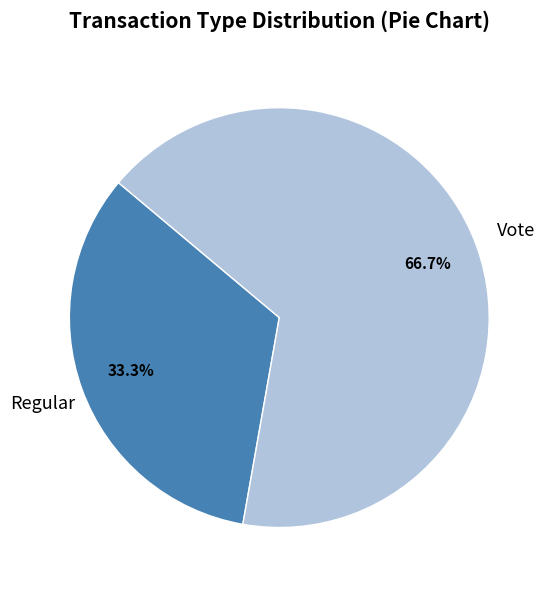

Is there any slice that represents more than half of the pie?

Yes